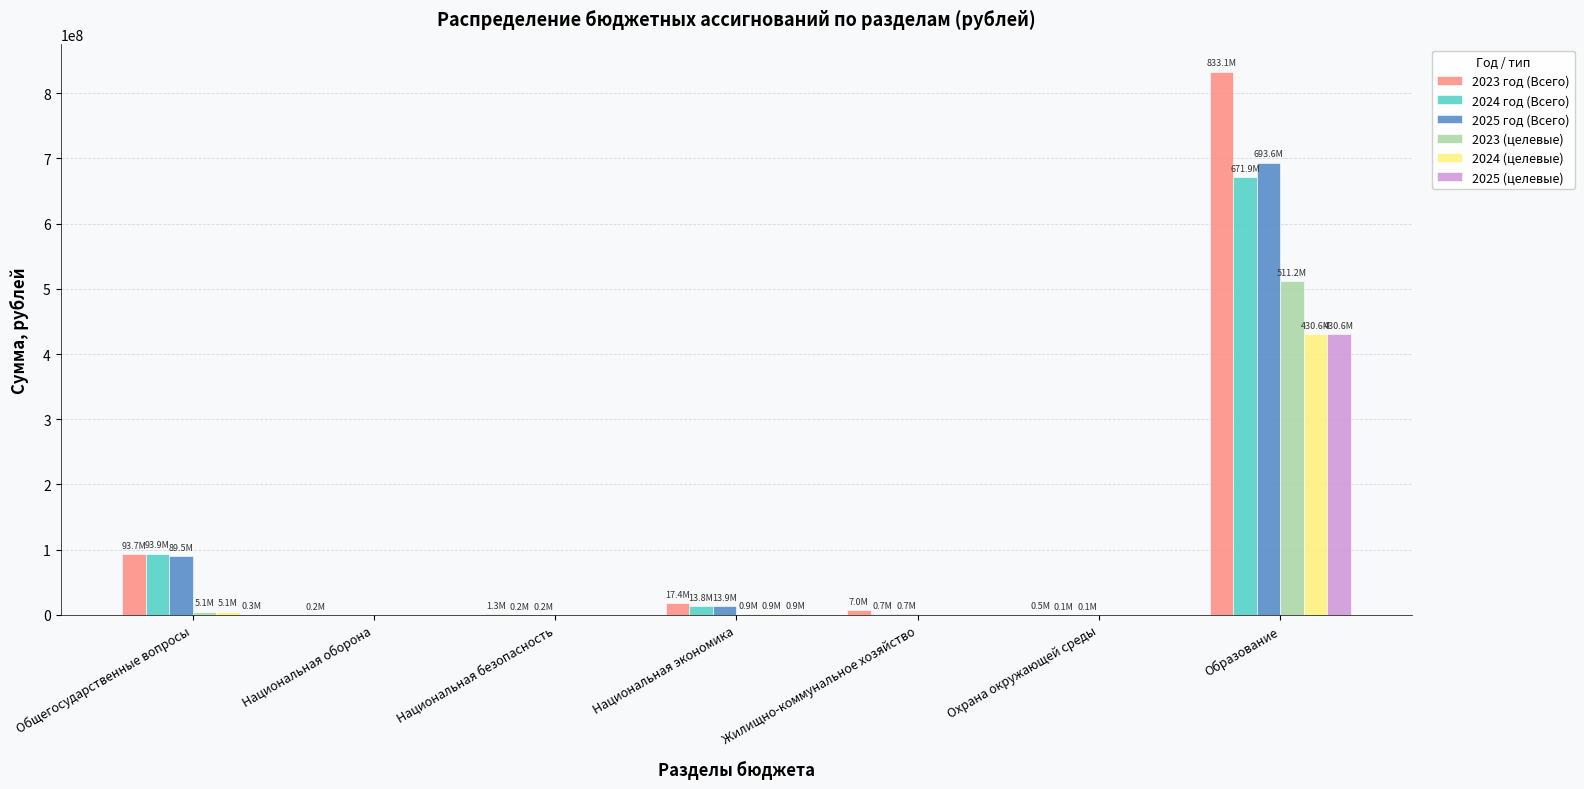

What is the greatest value displayed?

833060628.7